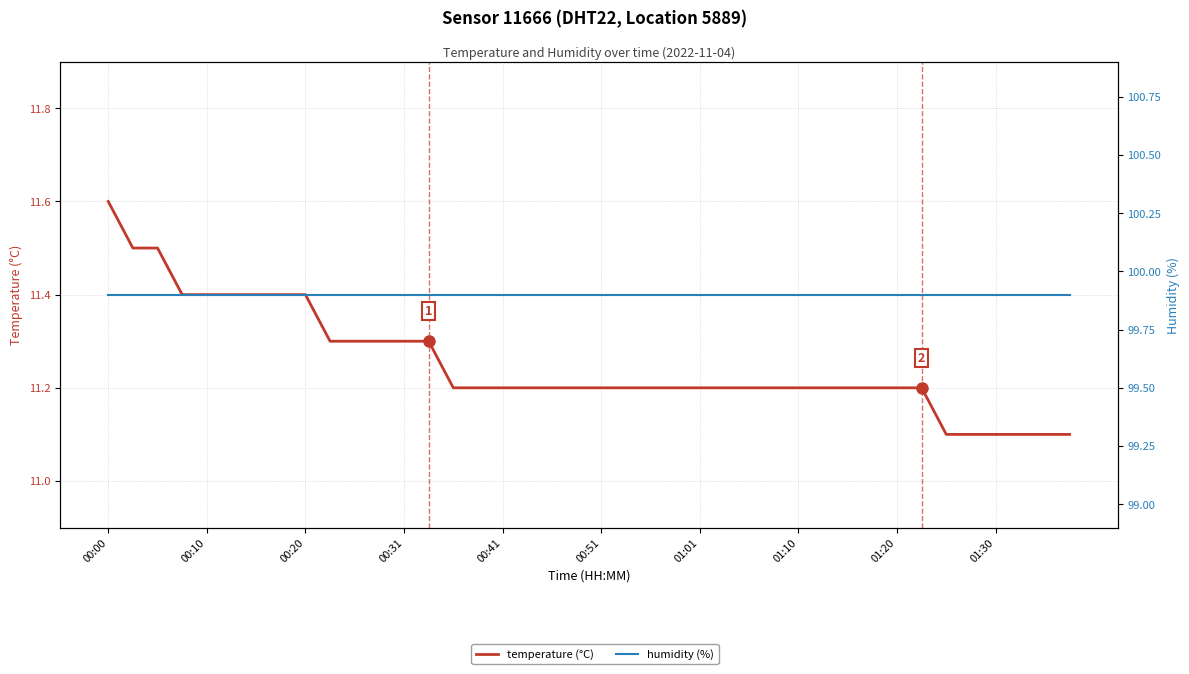

What are all the series names shown in the legend?

temperature, humidity